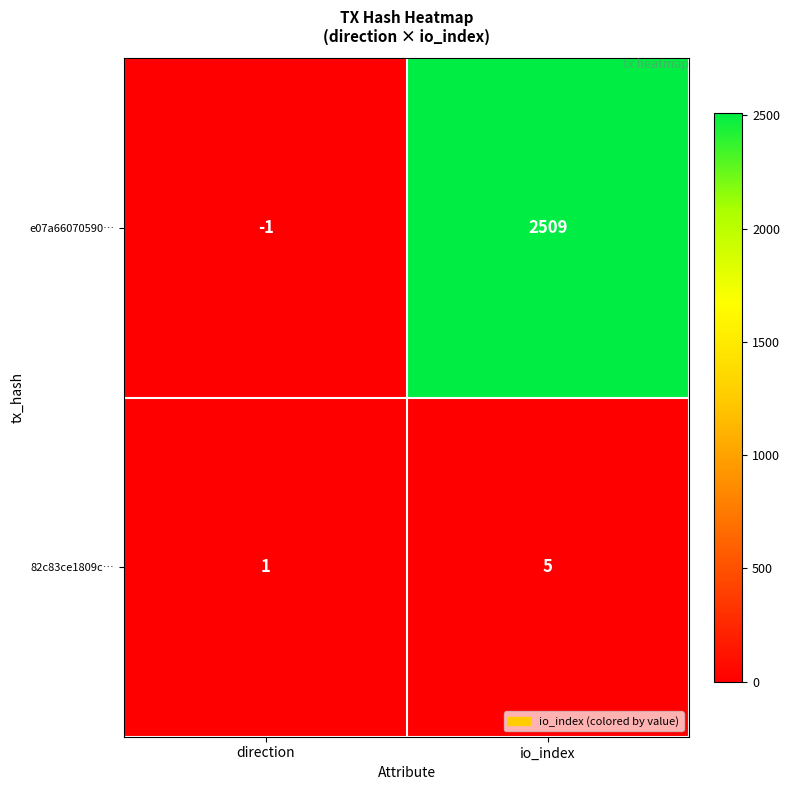

Reading left to right, extract all data points from this chart.

e07a66070590…: -1	2509
82c83ce1809c…: 1	5